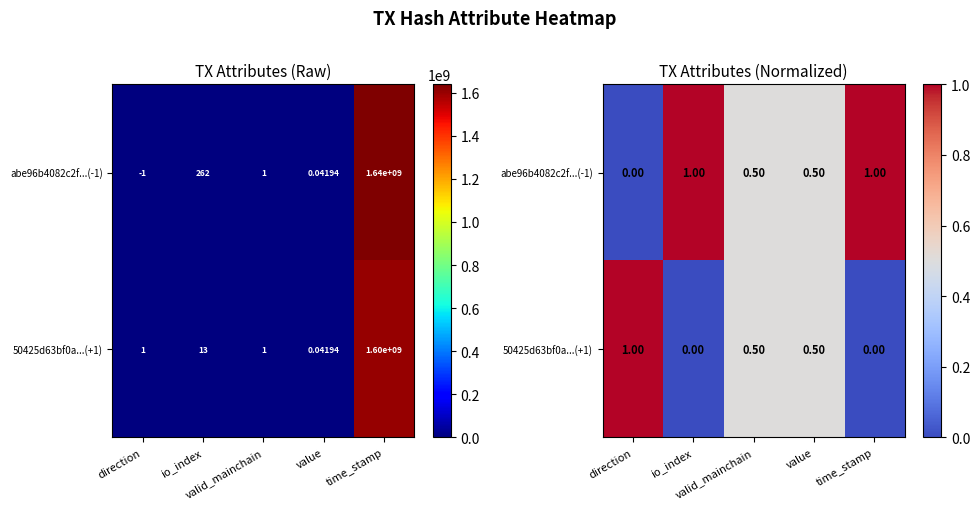

Which series changed the most between direction and time_stamp?

abe96b4082c2f...(-1)